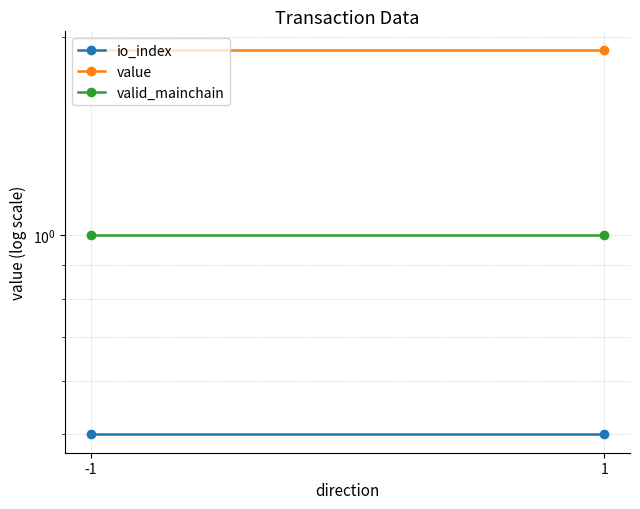

Is it true that io_index equals 0.5 at 1?

True